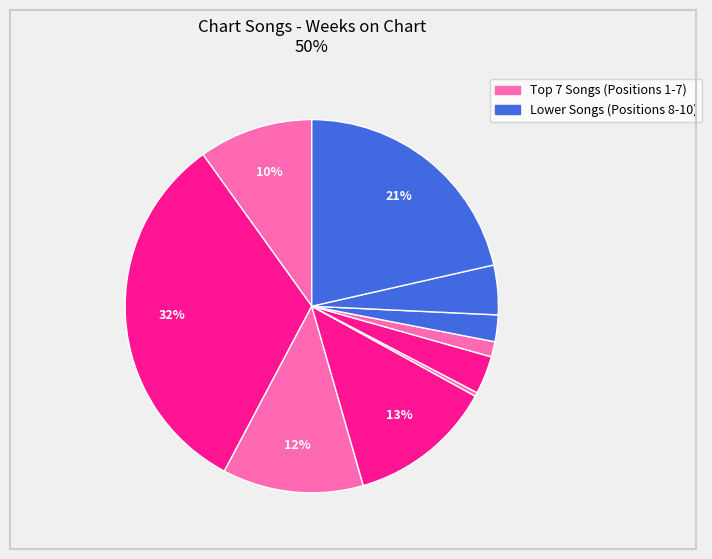

Count the number of slices in the pie.

10